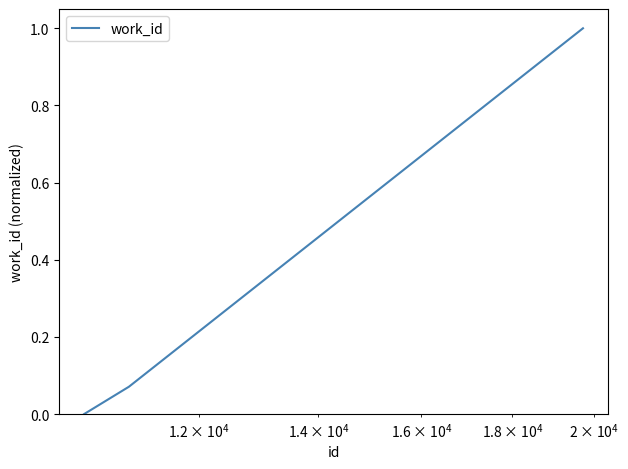

Count the number of values greater than 0.

2